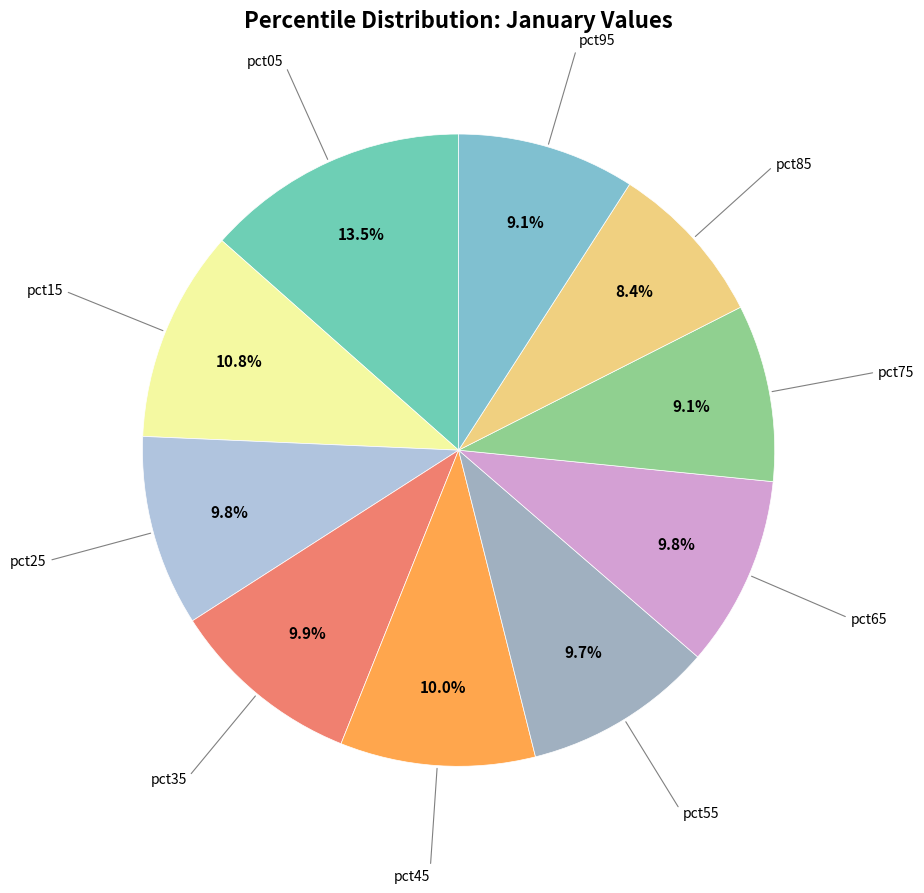

To the nearest percent, what is the average slice percentage?

10%